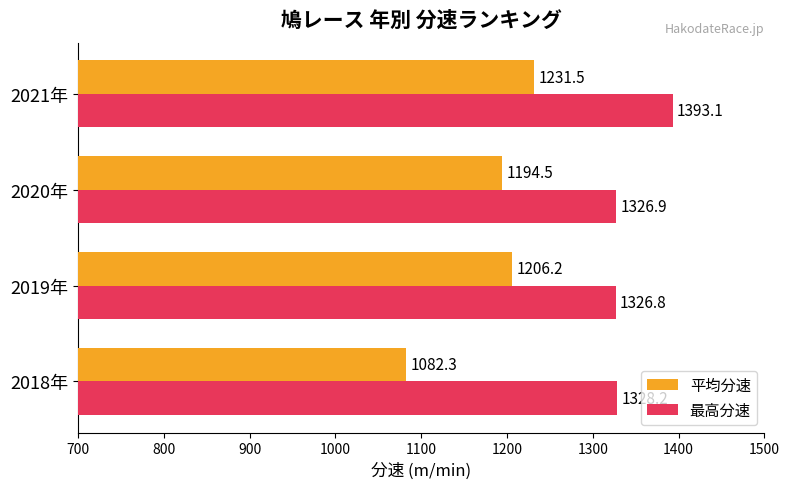

Is it true that 平均分速 equals 2041.0 at 2020年?

False